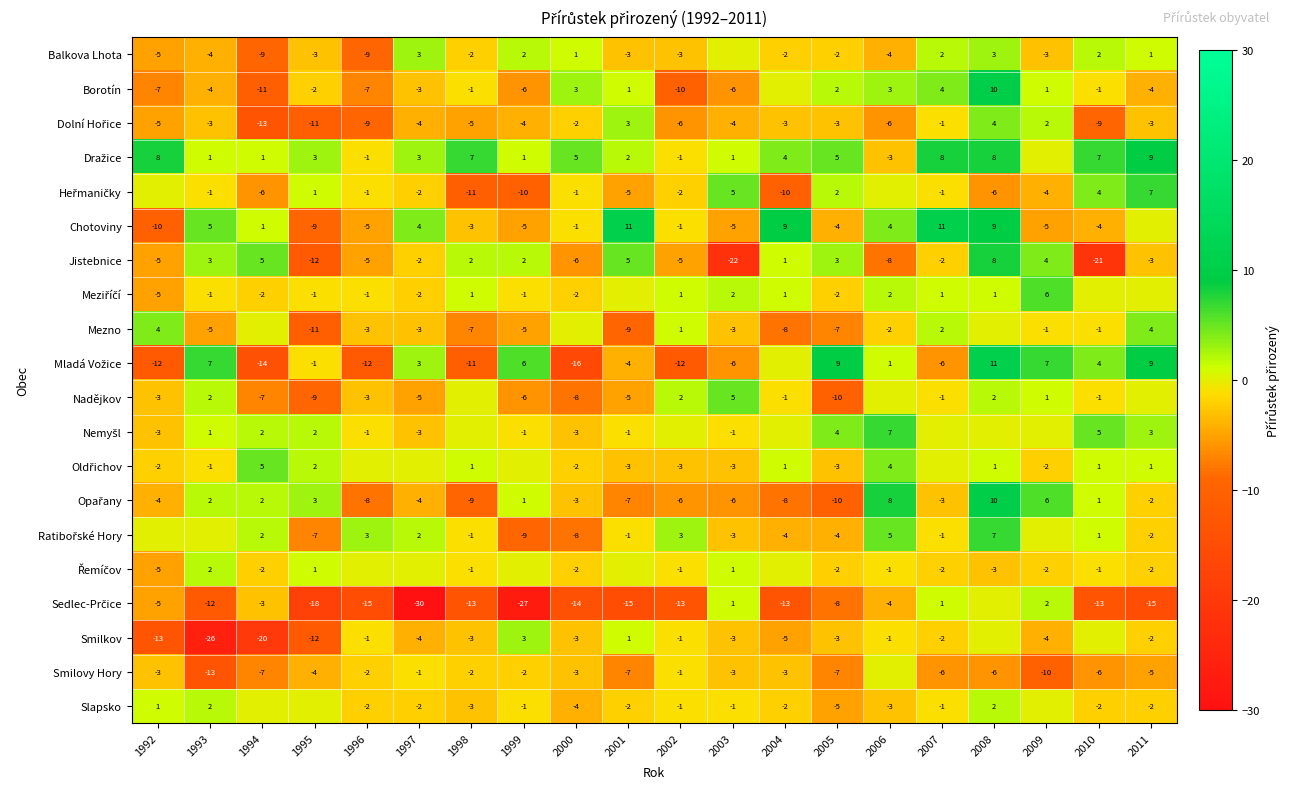

Read the Jistebnice value at 2000.

-6